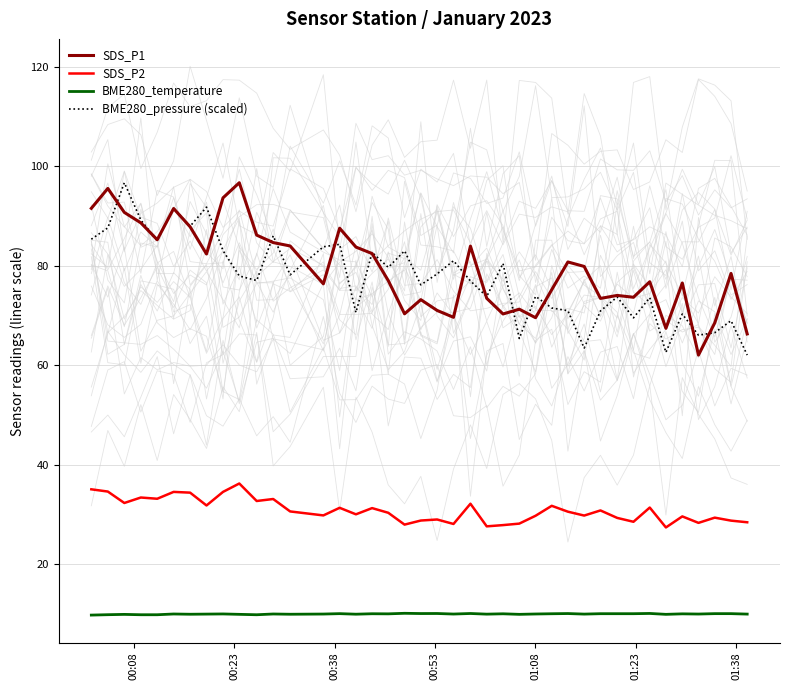

What is the maximum value for BME280_temperature?

10.1